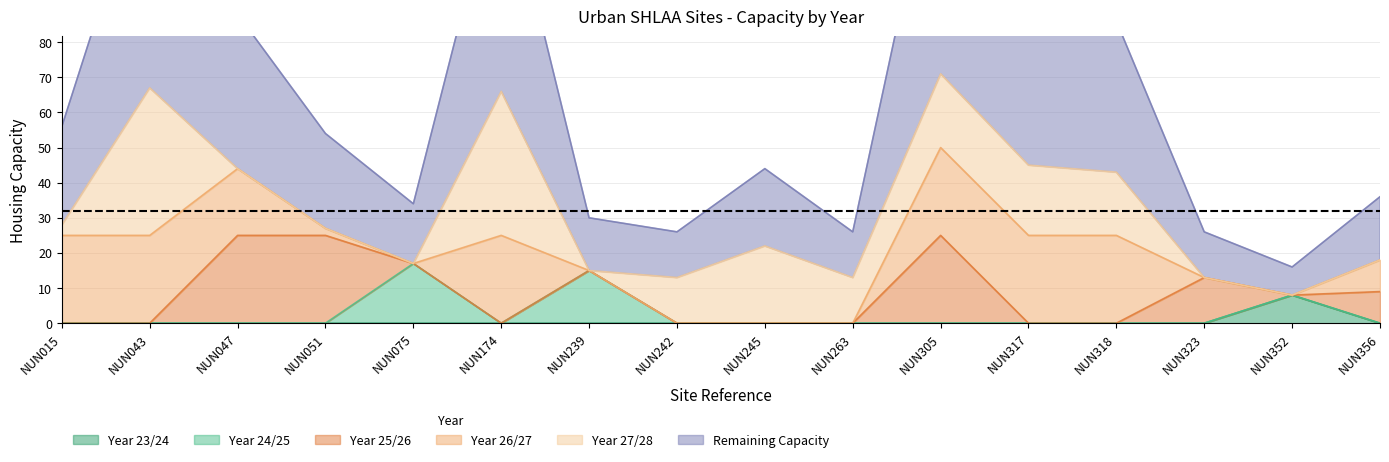

In Year 24/25, how many points are higher than both neighbors (excluding endpoints)?

2